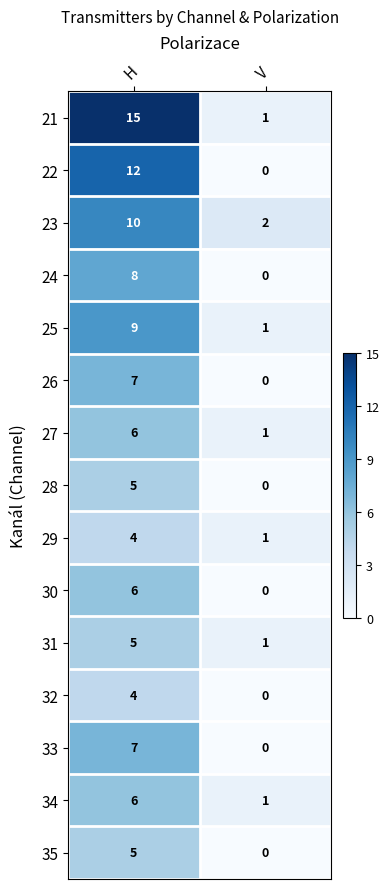

Reading right to left, transcribe all the data shown in this chart.

21: 1	15
22: 0	12
23: 2	10
24: 0	8
25: 1	9
26: 0	7
27: 1	6
28: 0	5
29: 1	4
30: 0	6
31: 1	5
32: 0	4
33: 0	7
34: 1	6
35: 0	5